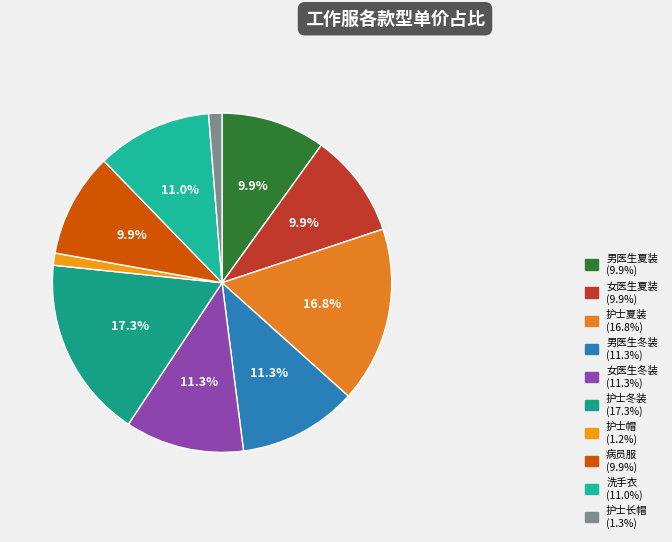

Does 护士长帽 account for over 50% of the chart?

No